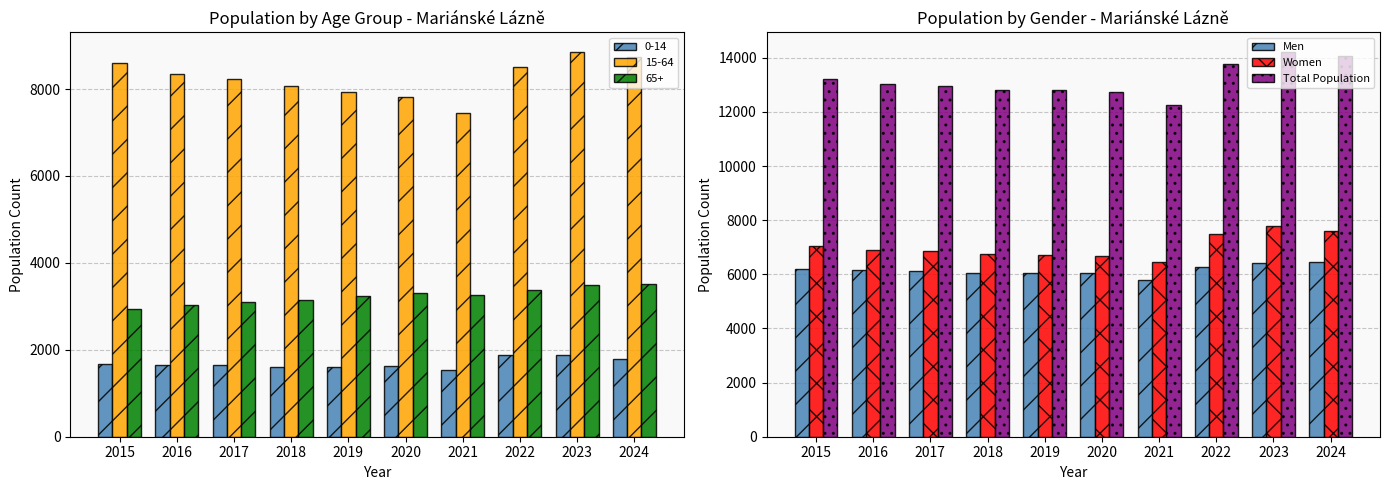

Does the chart contain any negative values?

No